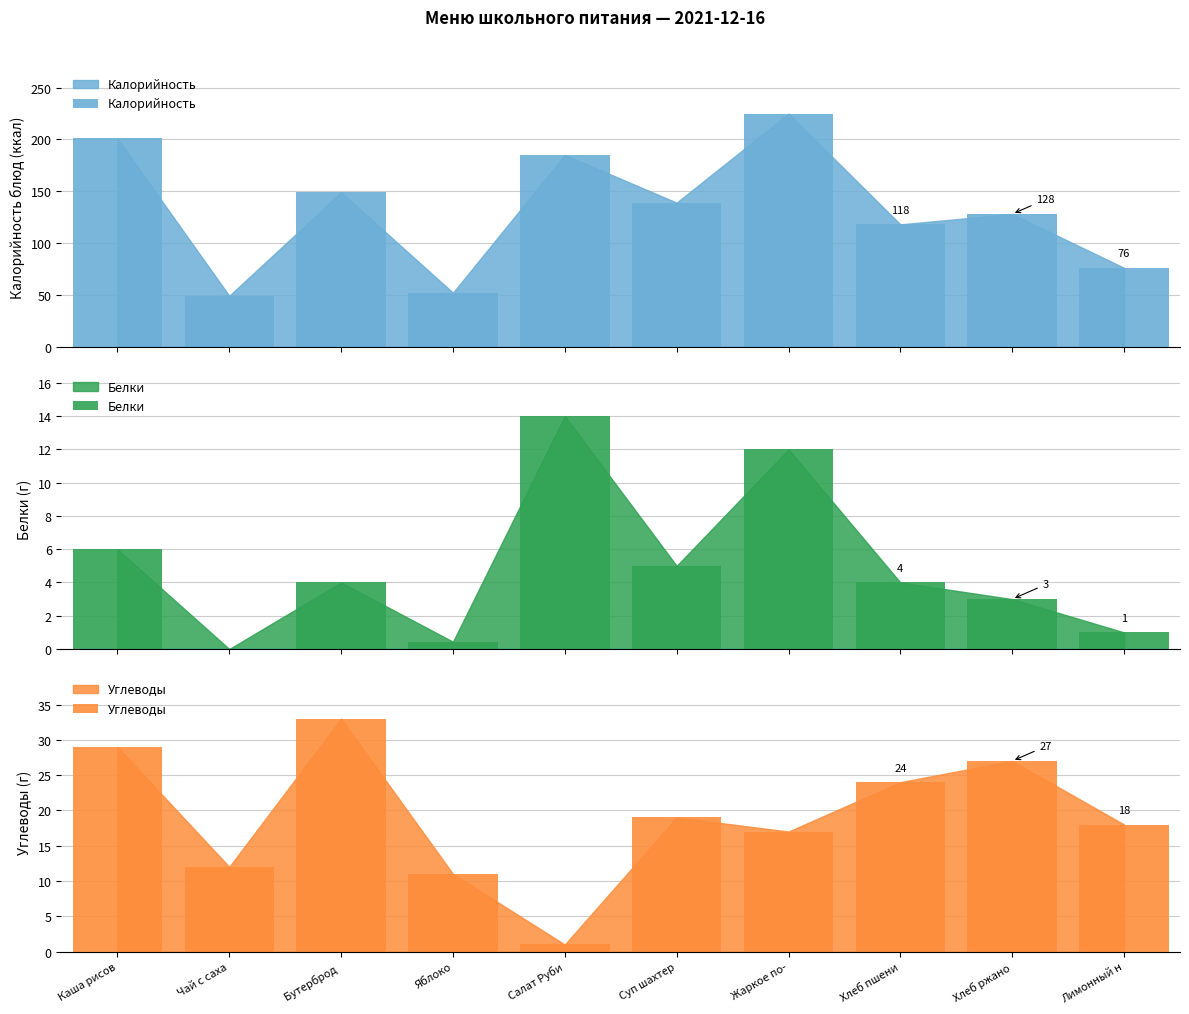

How many data points in Углеводы are above 19?

4